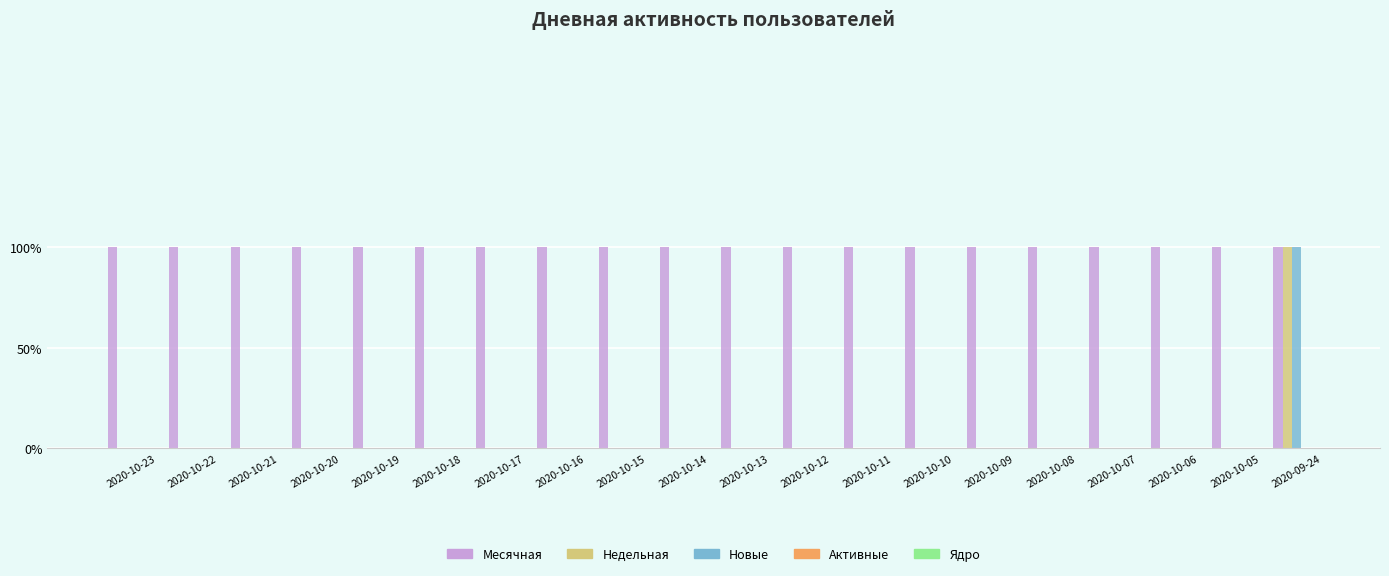

Are the bars horizontal?

No